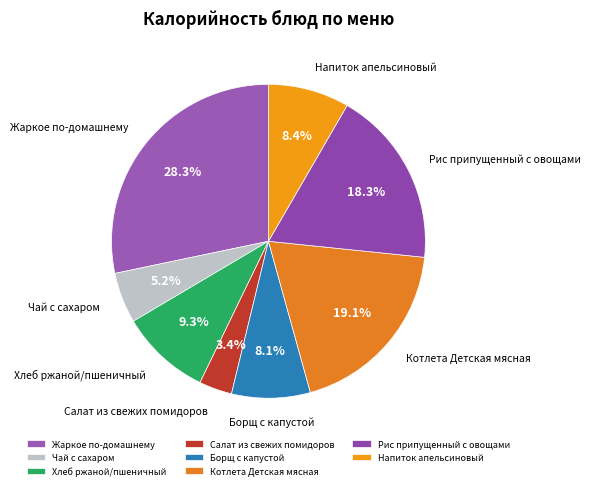

What is the smallest slice in the pie chart?

Салат из свежих помидоров